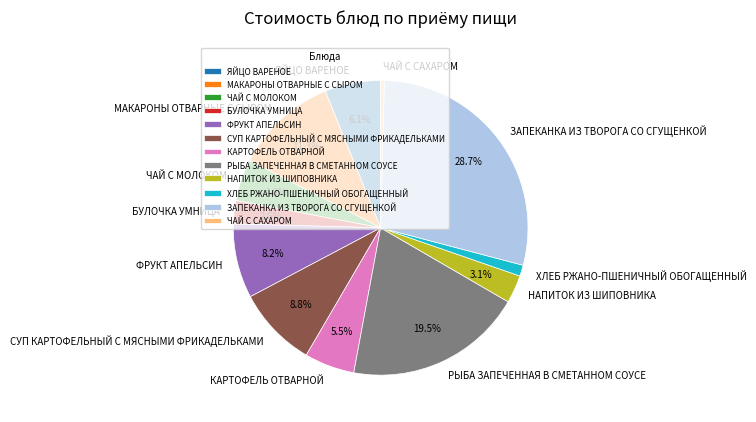

What portion of the pie excludes ЧАЙ С МОЛОКОМ?

95.4%